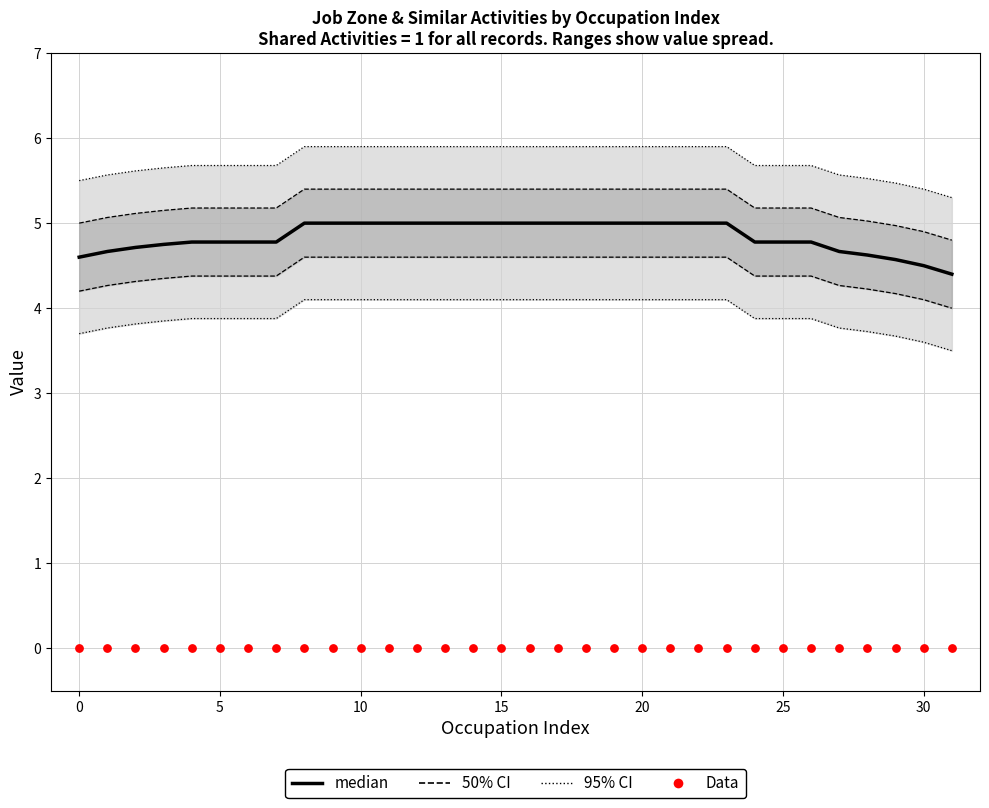

Which series has the largest total across all categories?

median